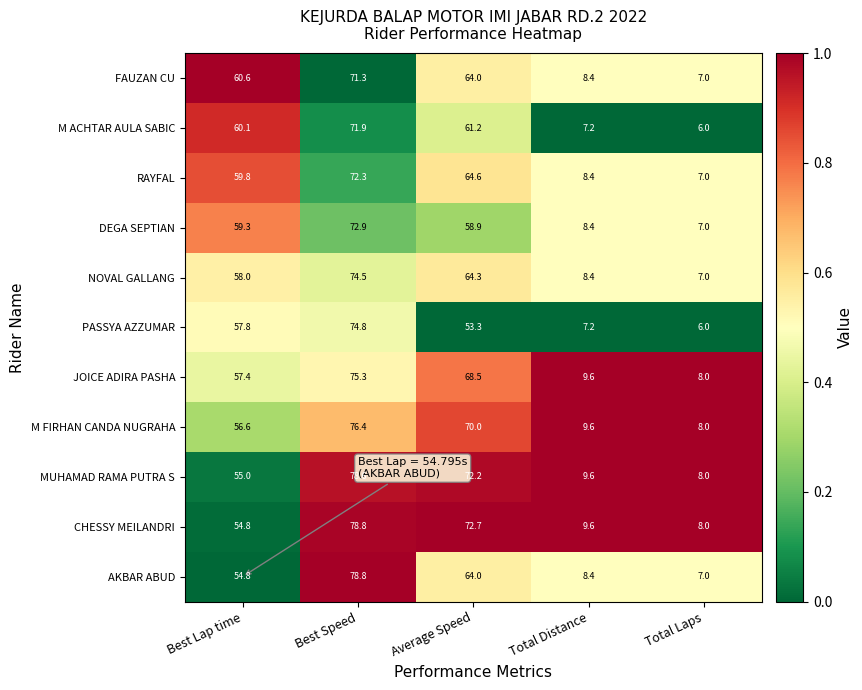

What is the difference between the MUHAMAD RAMA PUTRA S values at Average Speed and Best Lap time?

17.2